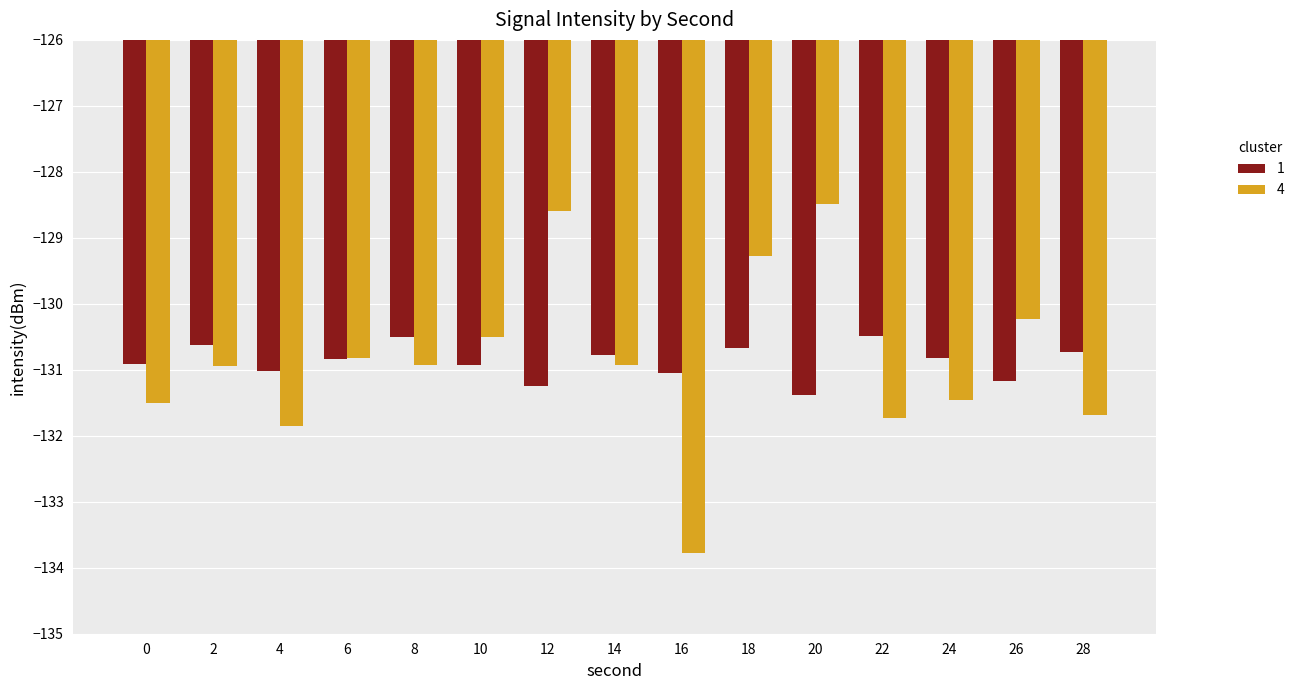

Is it true that 4 equals -130.2 at 26?

True